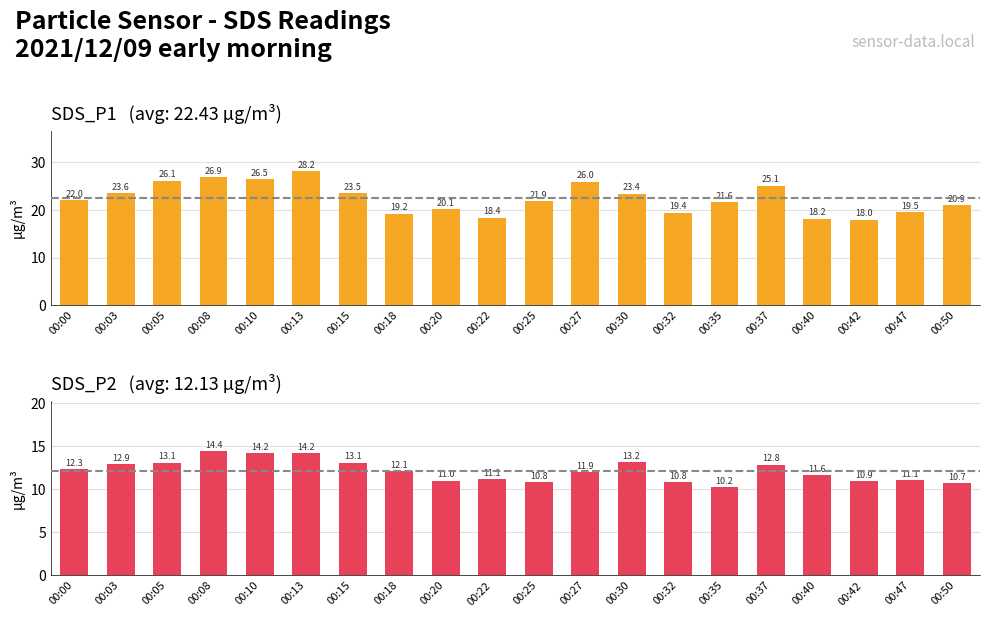

What is the difference between the second highest and minimum values in the SDS_P1 series?

8.9